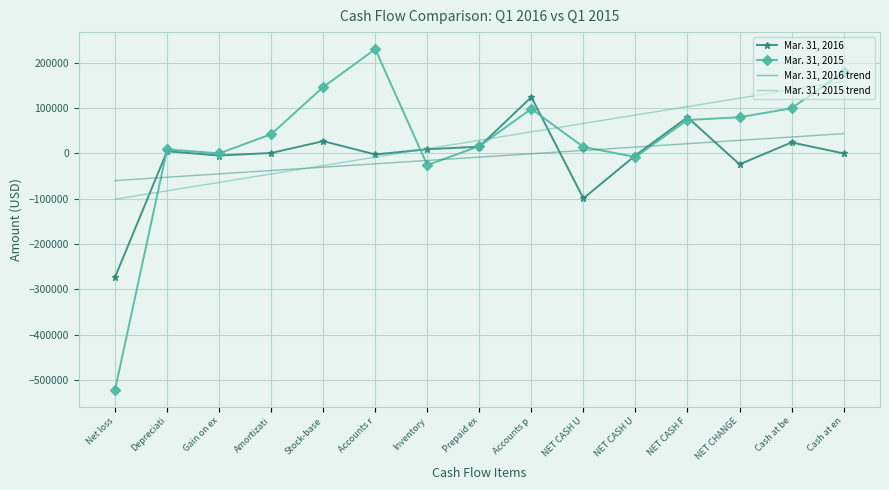

True or false: Mar. 31, 2015 has more than 2 interior local peaks.

True